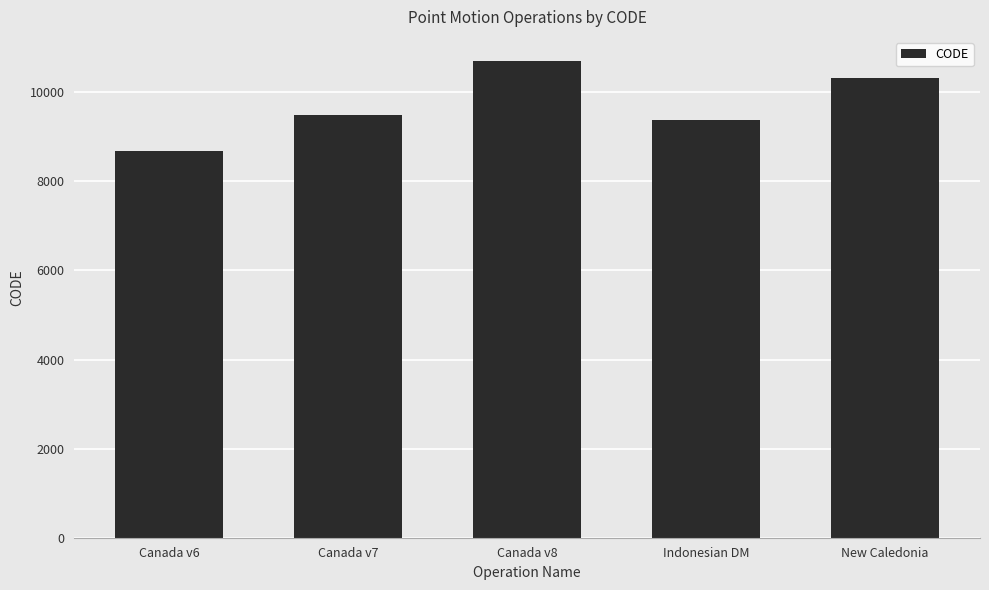

How many distinct data groups are displayed?

1